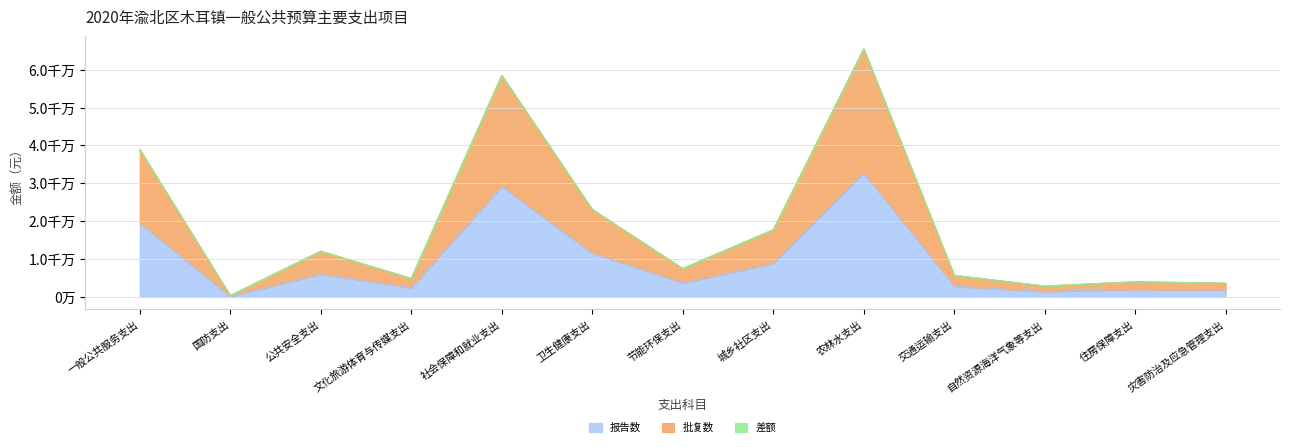

At which label does 批复数 first exceed 7536685?

一般公共服务支出